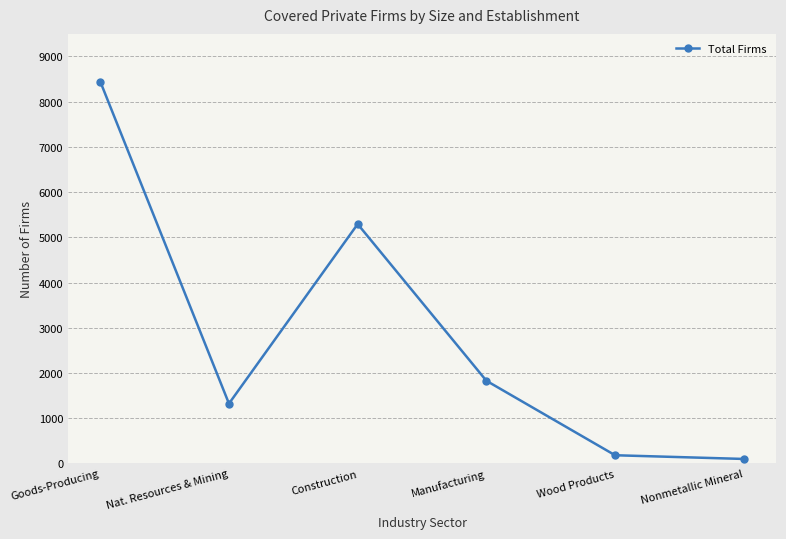

How many points are lower than both their immediate neighbors (excluding endpoints)?

1